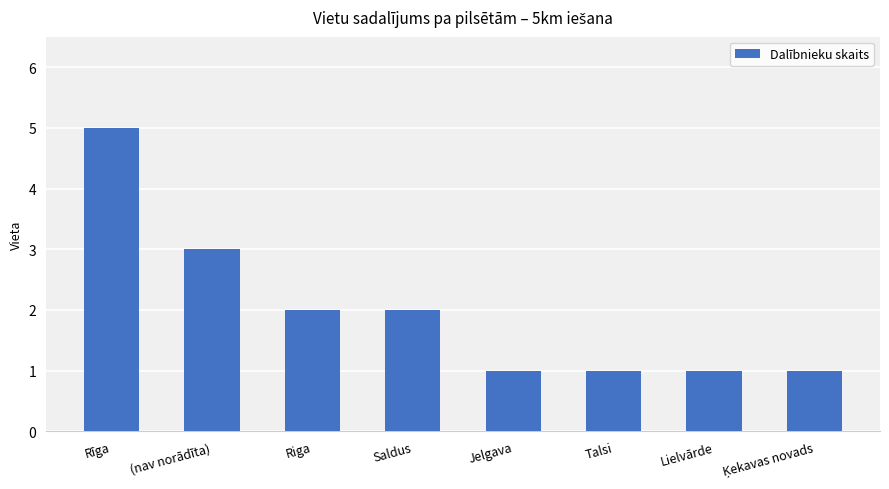

How many data points does each series have?

8